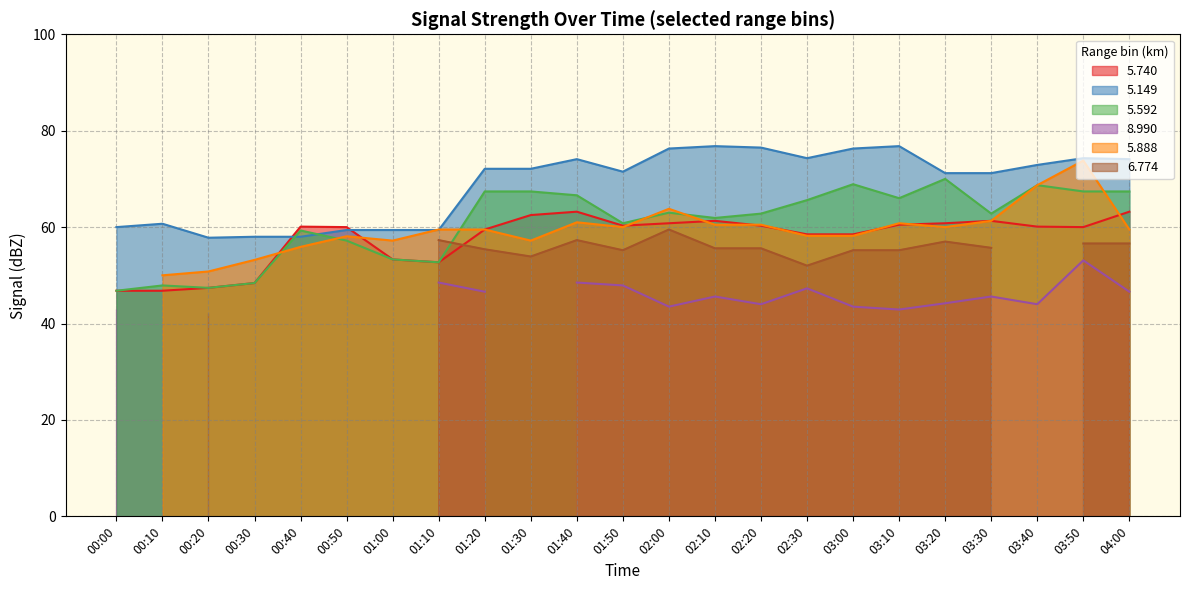

What is the label of the 5th point from the right?

03:20